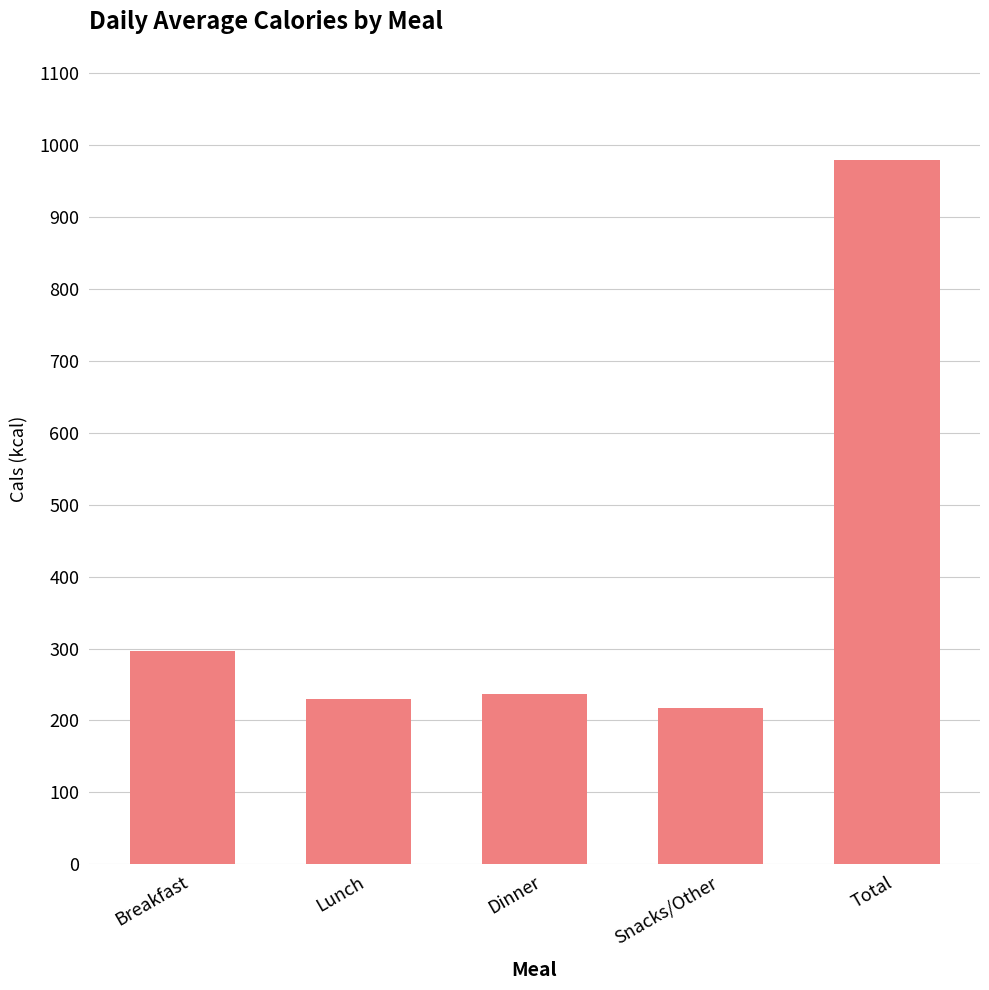

What is the ratio of the value at Total to the value at Lunch?

4.3